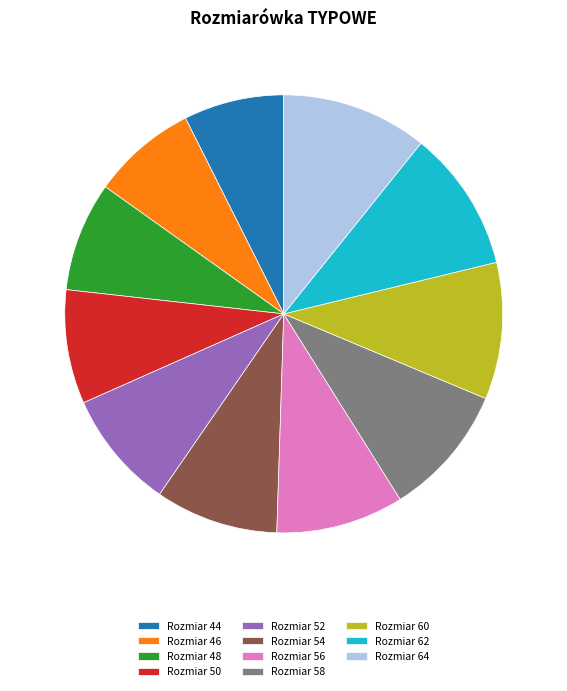

Is the sum of Rozmiar 60 and Rozmiar 44 greater than half?

No